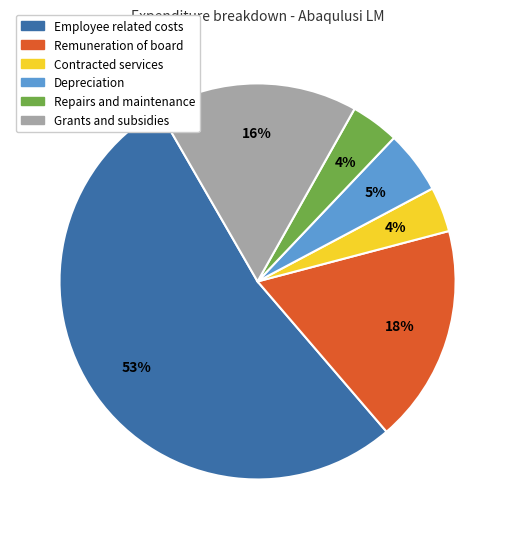

Between Grants and subsidies and Employee related costs, which is larger?

Employee related costs